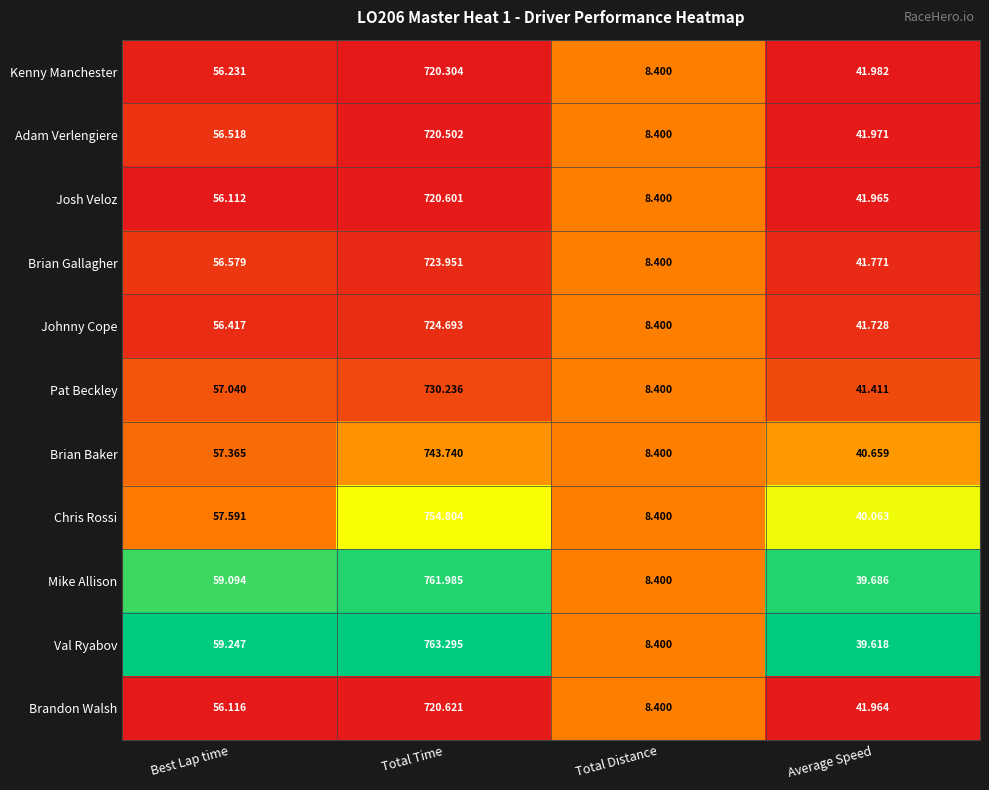

List the series in order of their peak value, highest first.

Val Ryabov, Mike Allison, Chris Rossi, Brian Baker, Pat Beckley, Johnny Cope, Brian Gallagher, Brandon Walsh, Josh Veloz, Adam Verlengiere, Kenny Manchester